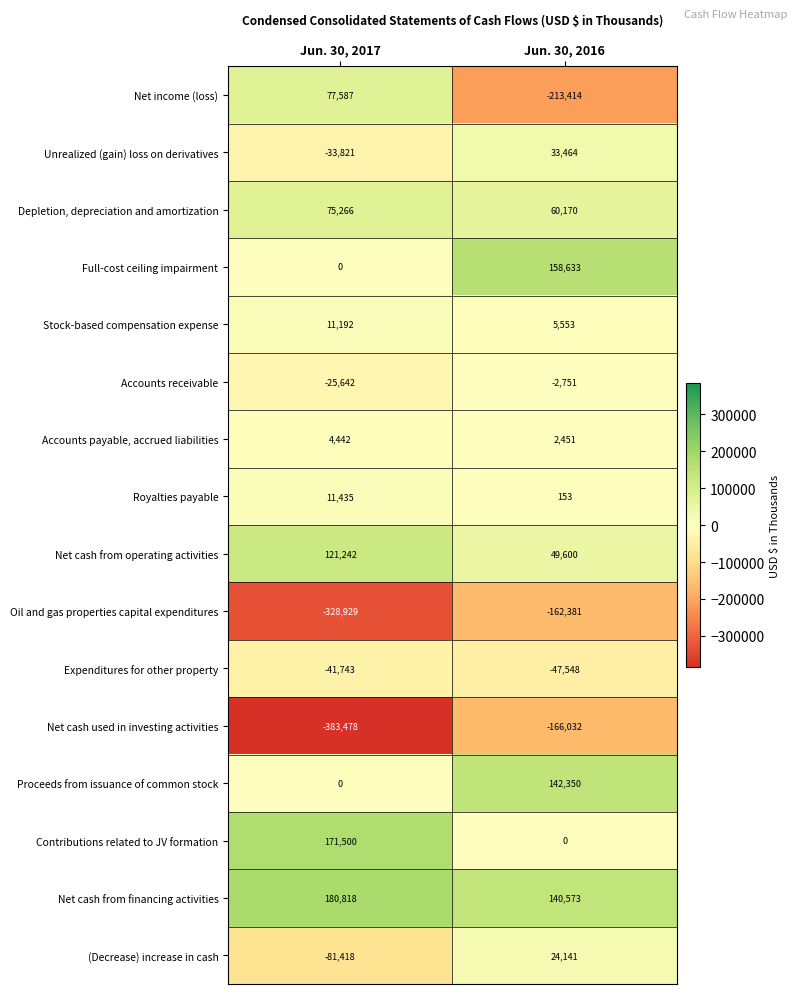

What is the total value across all series at Jun. 30, 2017?

-241549